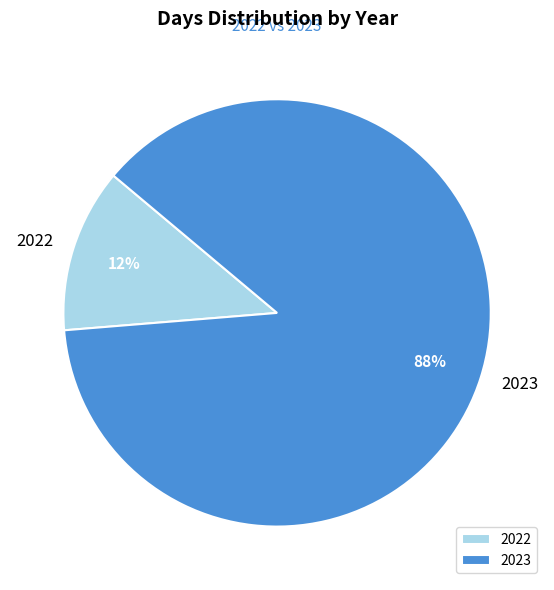

Is the sum of 2023 and 2022 greater than half?

Yes